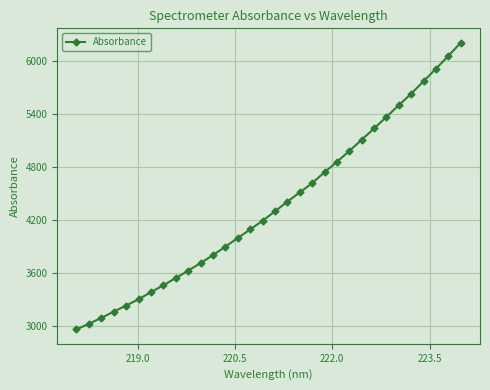

What is the difference between the maximum and minimum values?

3246.1